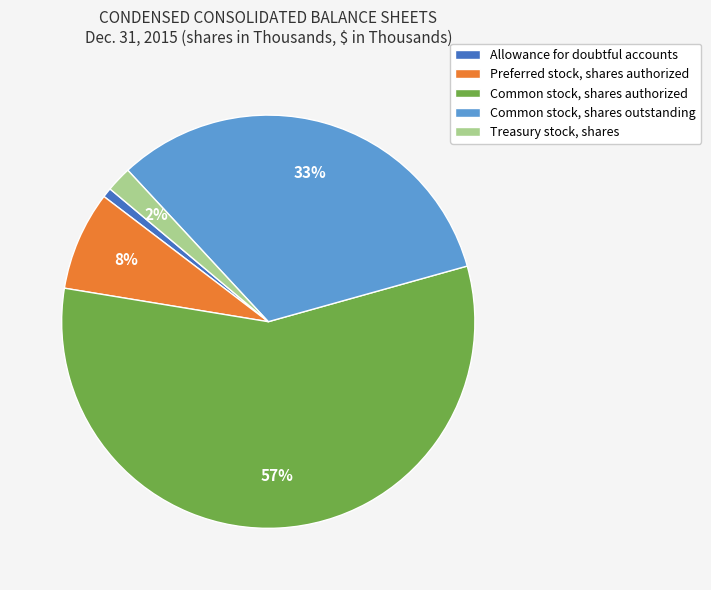

Do Common stock, shares outstanding and Common stock, shares authorized together represent more than half of the pie?

Yes